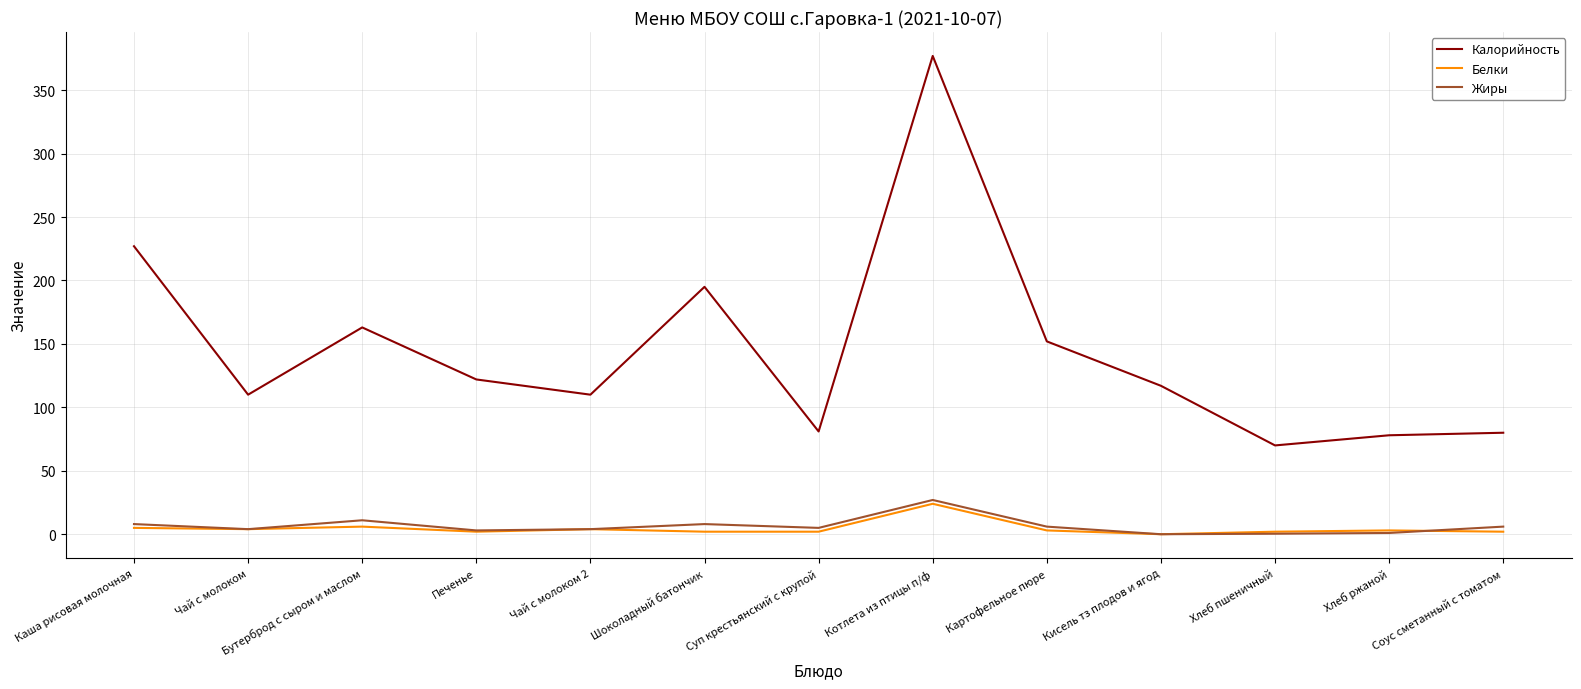

At which category does Калорийность reach its first local valley?

Чай с молоком